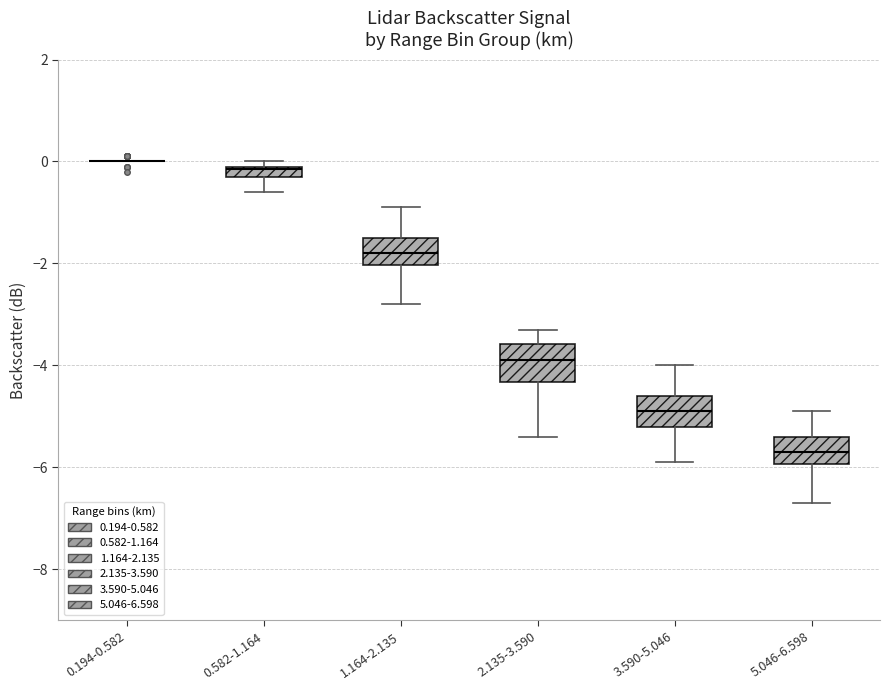

Where does the median line of the box for 5.046-6.598 sit on the y-axis? The values are not printed on the chart, so give them approximately, as read against the axis.

-5.6